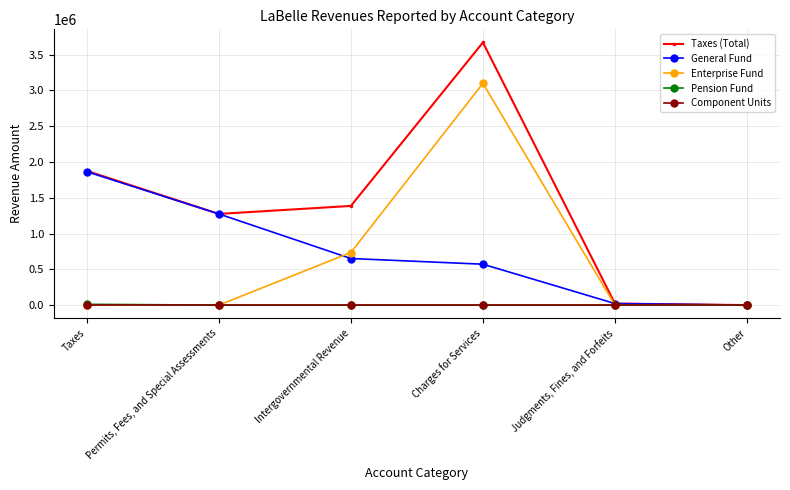

At how many categories does at least one series exceed 3258546?

1